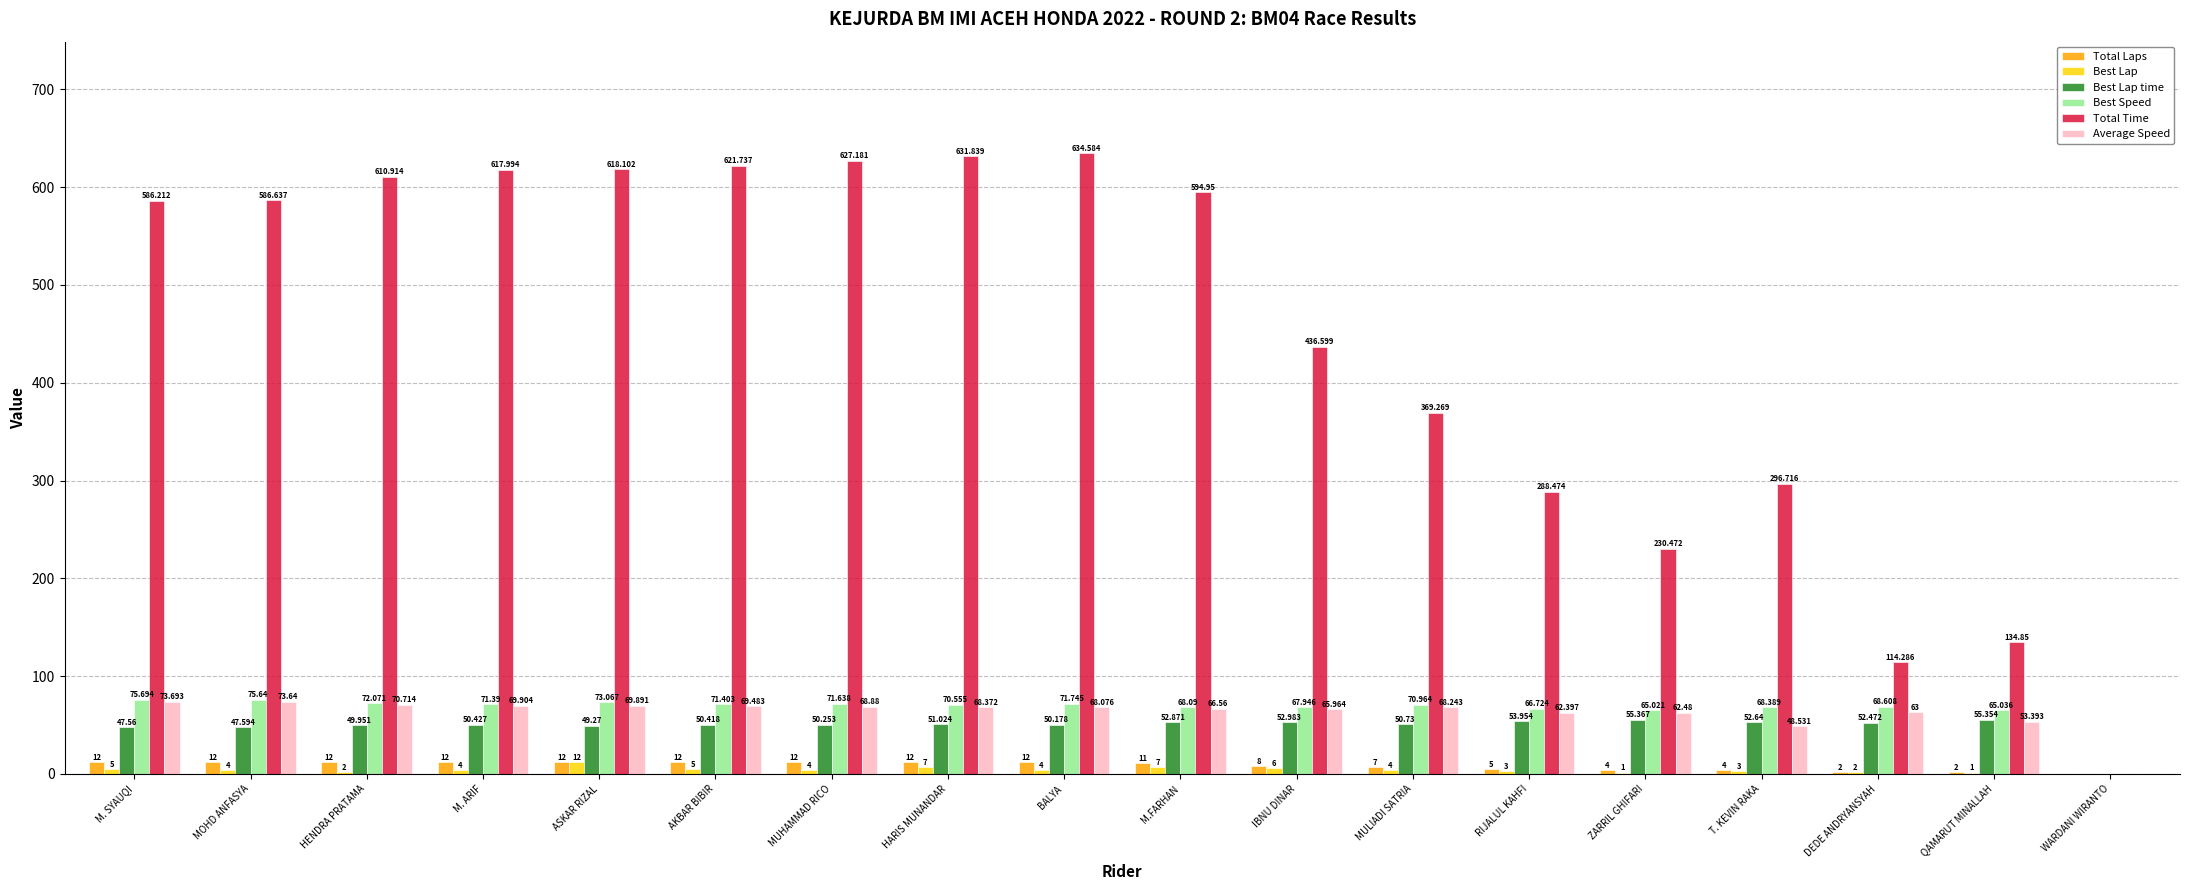

Is the value of Best Speed at RIJALUL KAHFI greater than the value of Average Speed at IBNU DINAR?

Yes